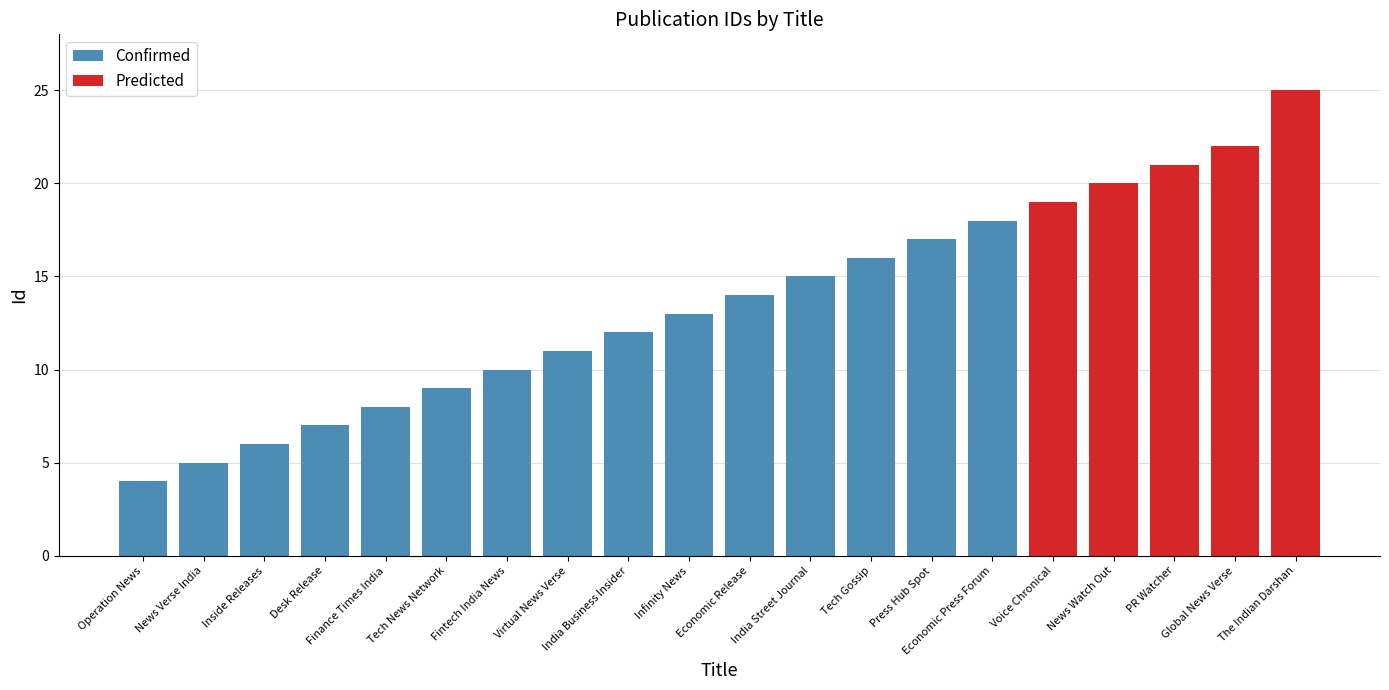

How many data points are less than 14?

10